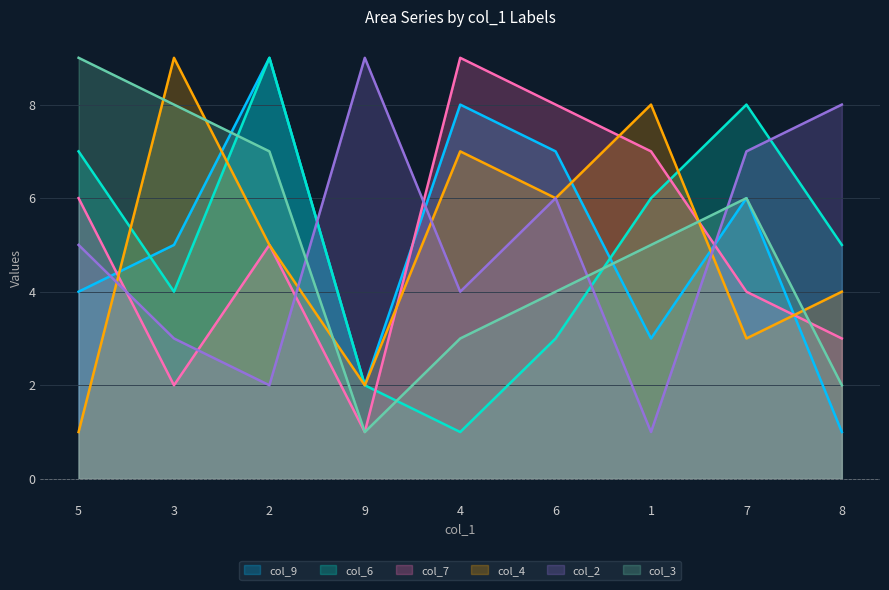

At how many categories does at least one series exceed 5?

9